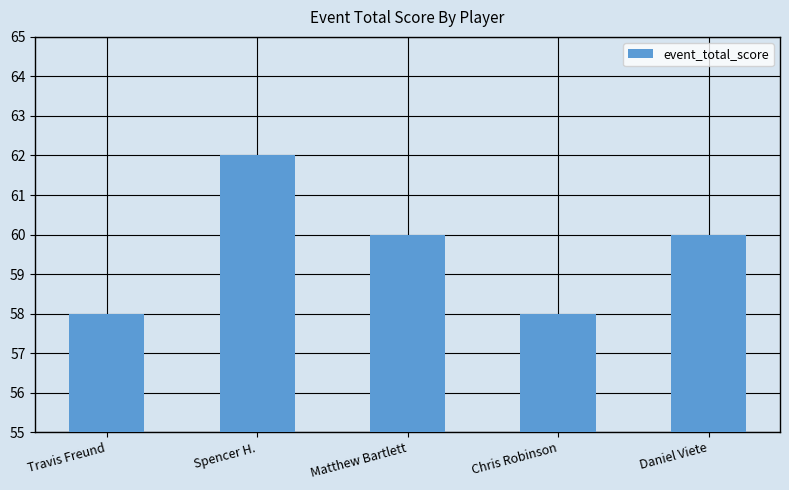

Reading right to left, list all the values displayed in this chart.

60	58	60	62	58